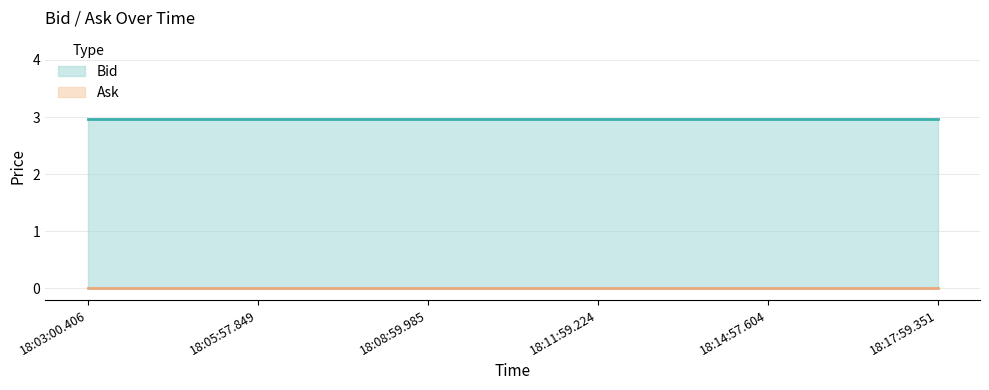

Which series has the widest spread of values?

Bid